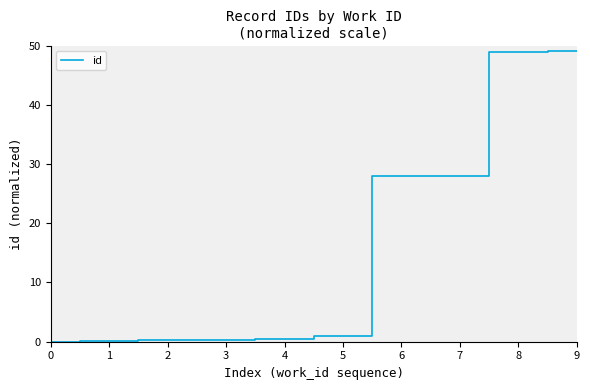

True or false: the data shows 20.8 at 8.

False